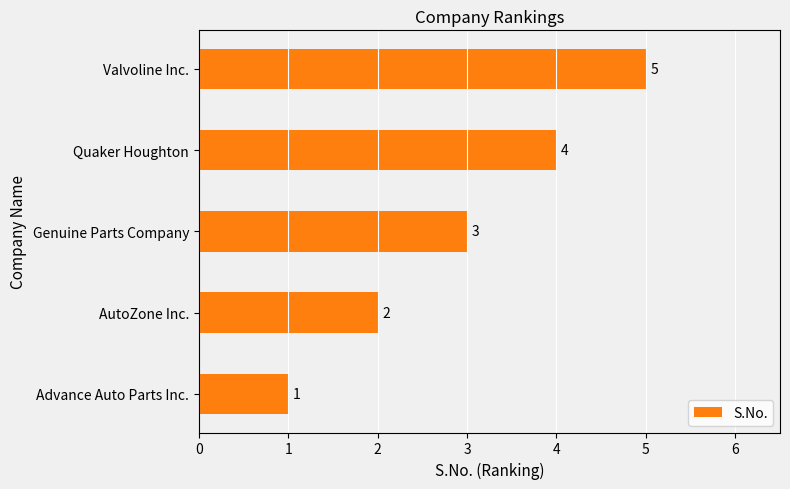

At which label is the value closest to 3?

Genuine Parts Company